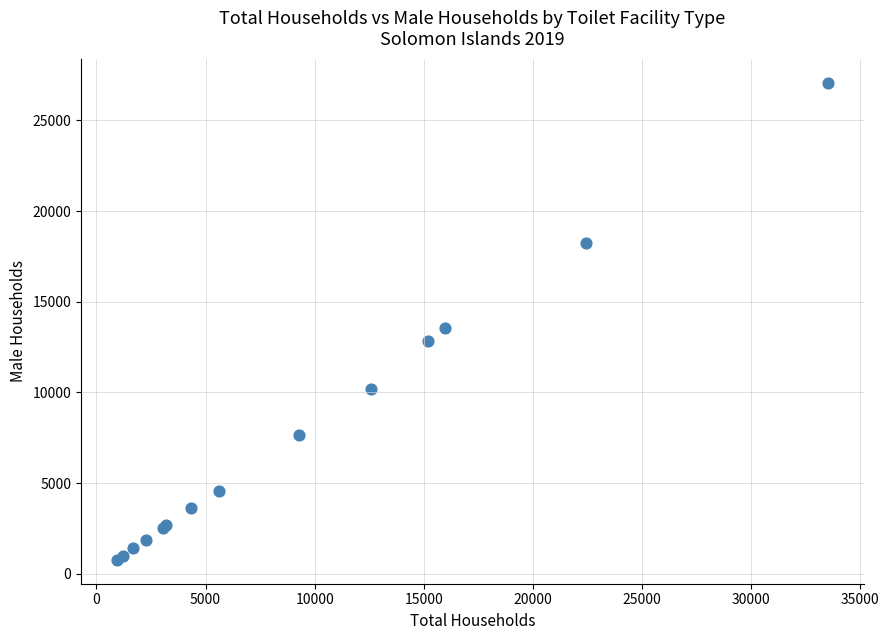

What Y value in the scatter plot is closest to 13928?

13536